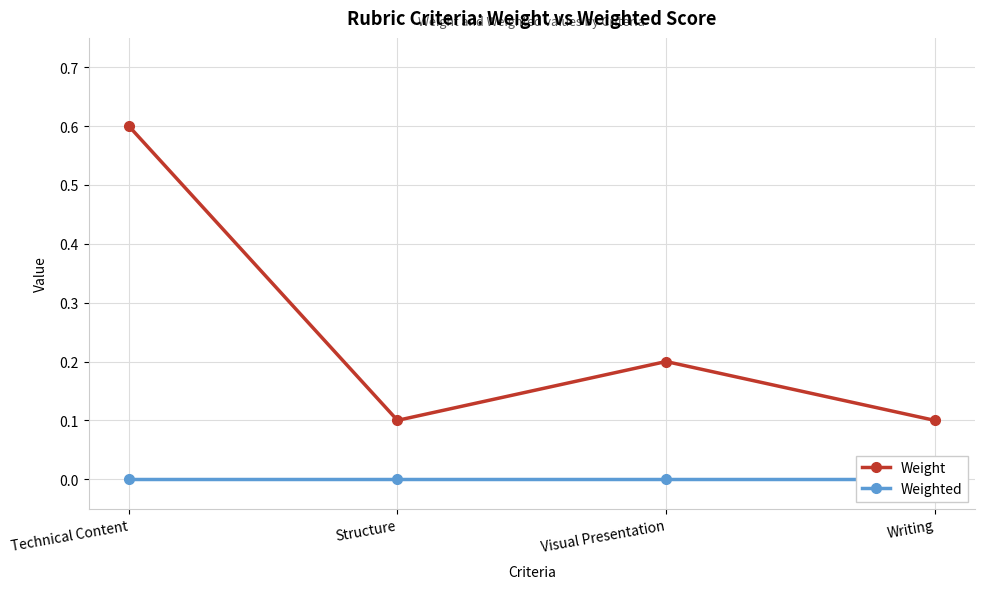

At which category is the sum across all series the highest?

Technical Content